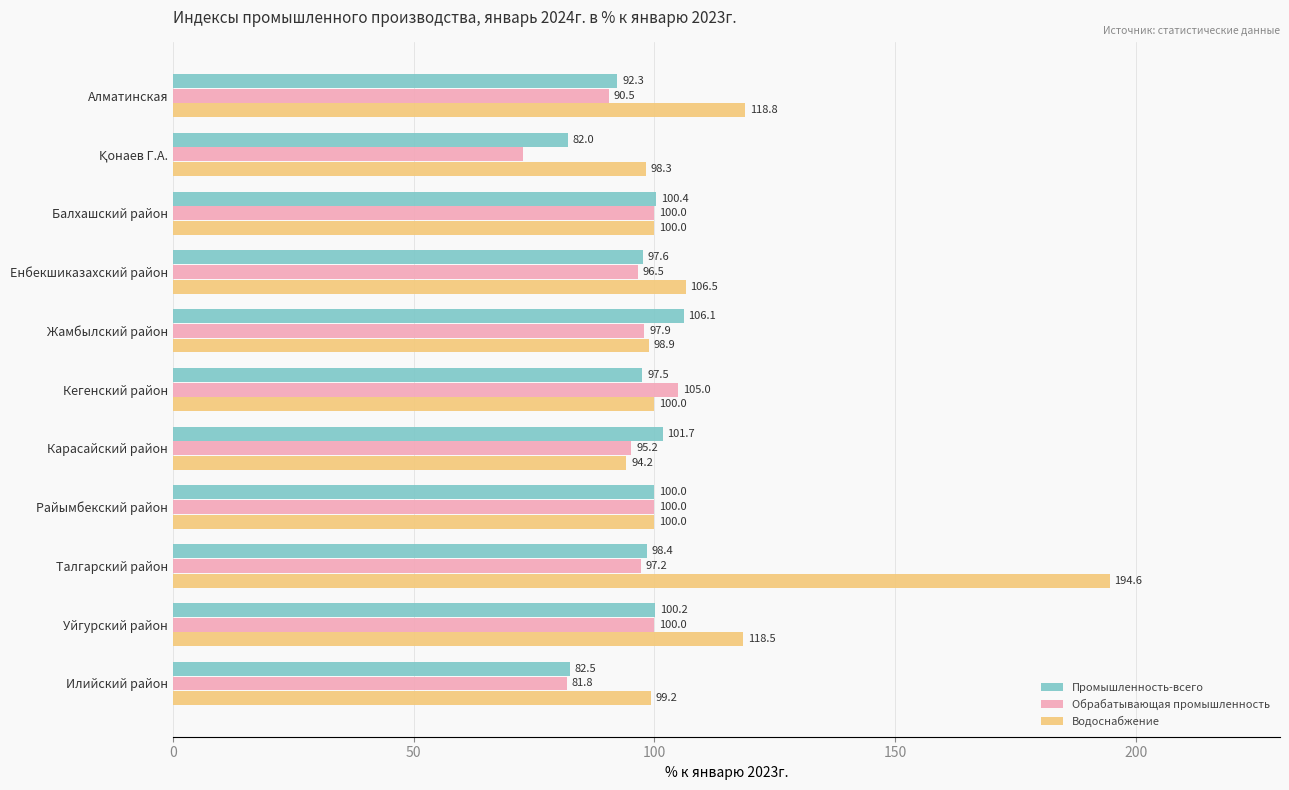

The value of Обрабатывающая промышленность at Алматинская is 90.5. True or false?

True